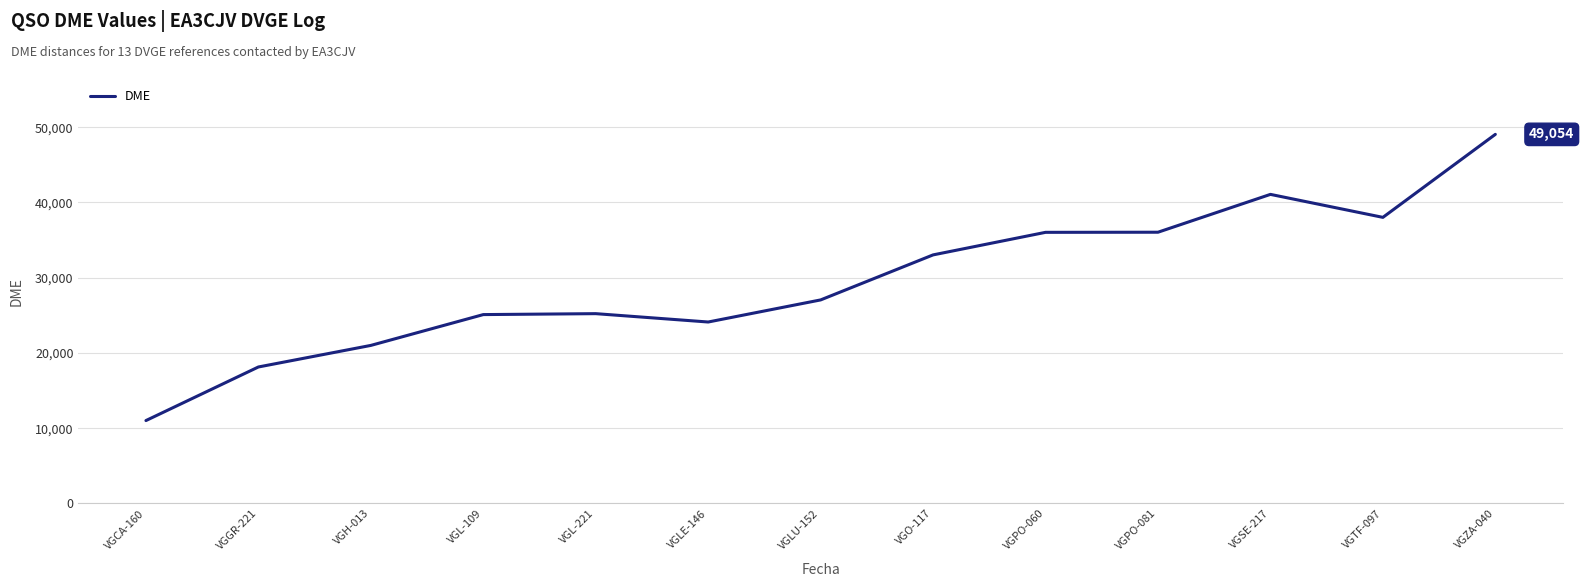

What is the smallest value displayed?

11017